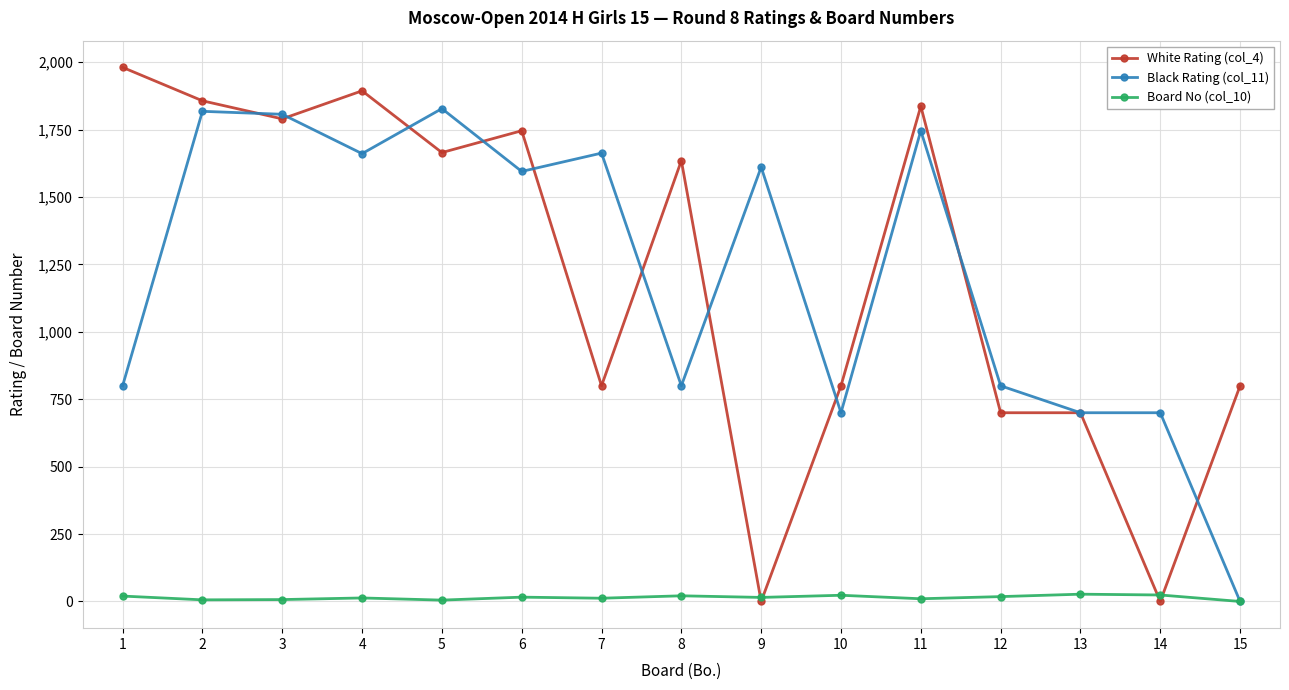

True or false: White Rating (col_4) has more than 0 interior local peaks.

True